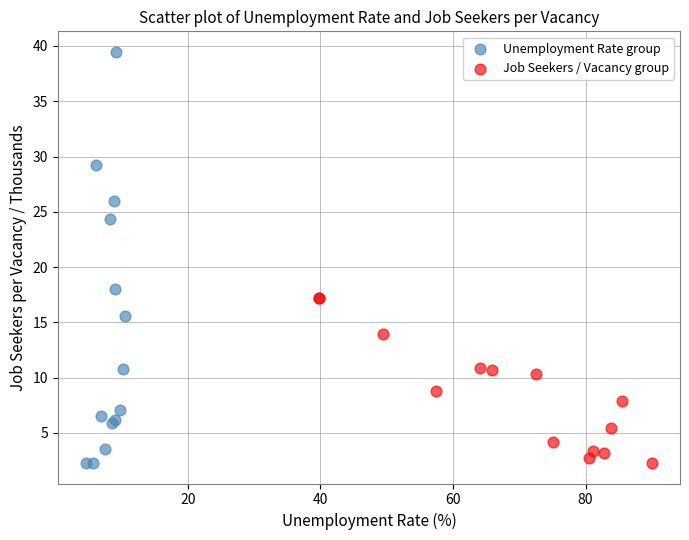

Which series contains the highest Y value?

Unemployment Rate group